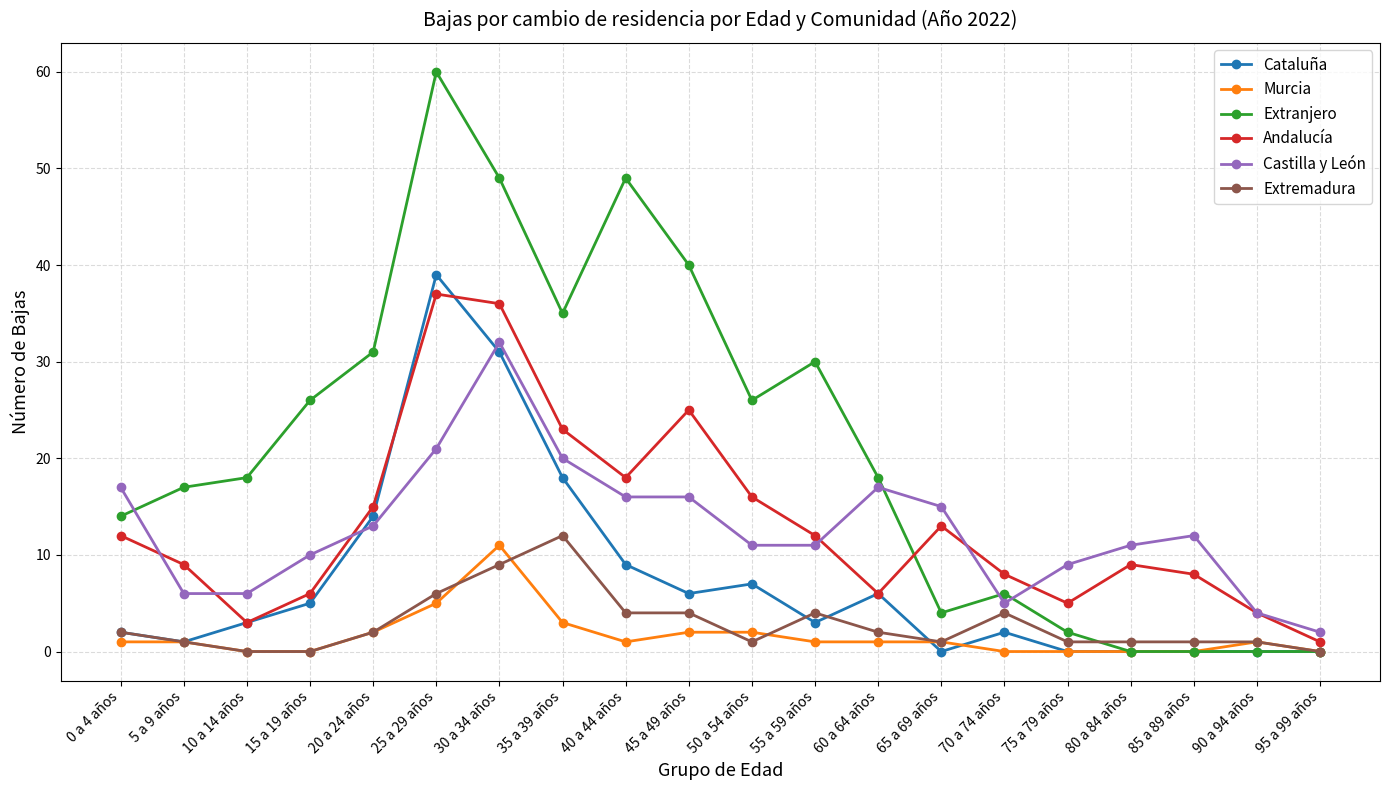

Reading left to right, list all the values displayed in this chart.

Cataluña: 2	1	3	5	14	39	31	18	9	6	7	3	6	0	2	0	0	0	0	0
Murcia: 1	1	0	0	2	5	11	3	1	2	2	1	1	1	0	0	0	0	1	0
Extranjero: 14	17	18	26	31	60	49	35	49	40	26	30	18	4	6	2	0	0	0	0
Andalucía: 12	9	3	6	15	37	36	23	18	25	16	12	6	13	8	5	9	8	4	1
Castilla y León: 17	6	6	10	13	21	32	20	16	16	11	11	17	15	5	9	11	12	4	2
Extremadura: 2	1	0	0	2	6	9	12	4	4	1	4	2	1	4	1	1	1	1	0